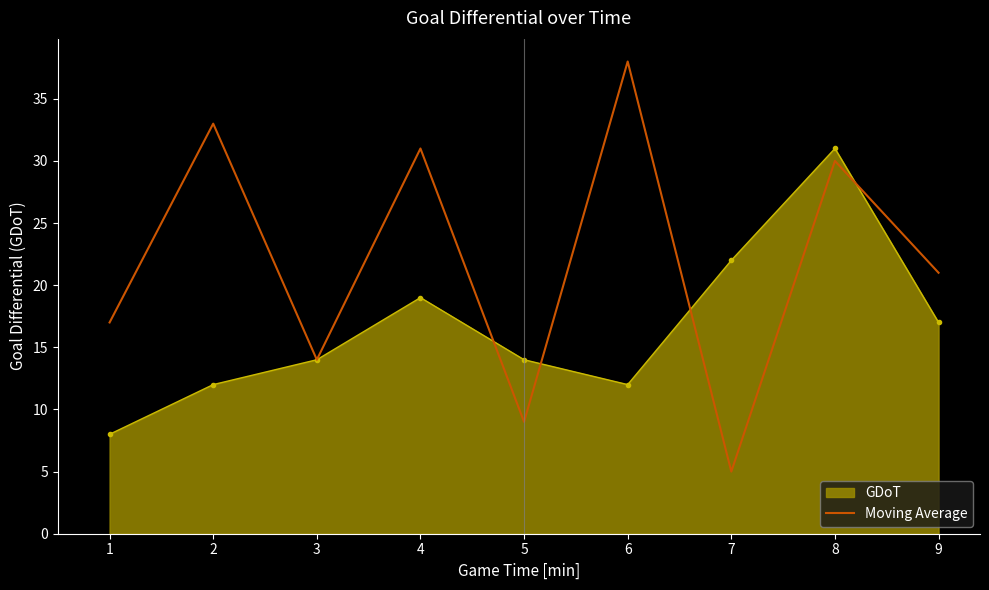

What is the highest value of the Moving Average series?

38